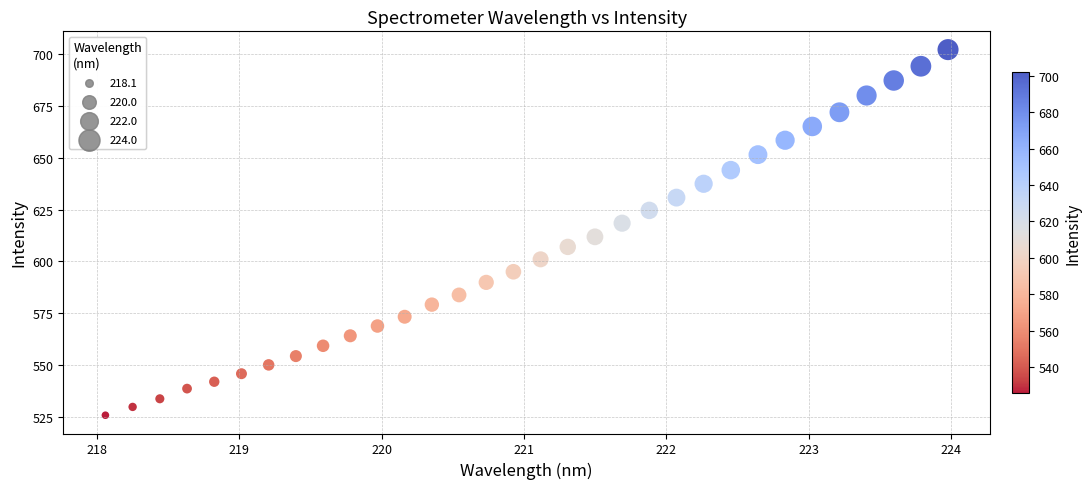

What is the range of X values (max minus min)?

5.9